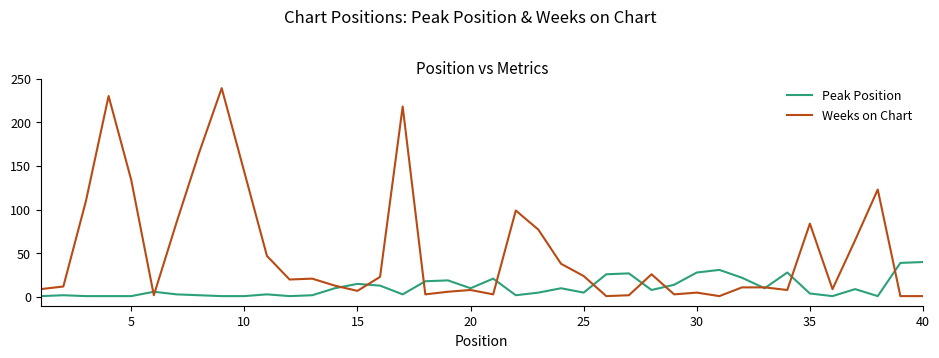

What is the minimum value for Peak Position?

1